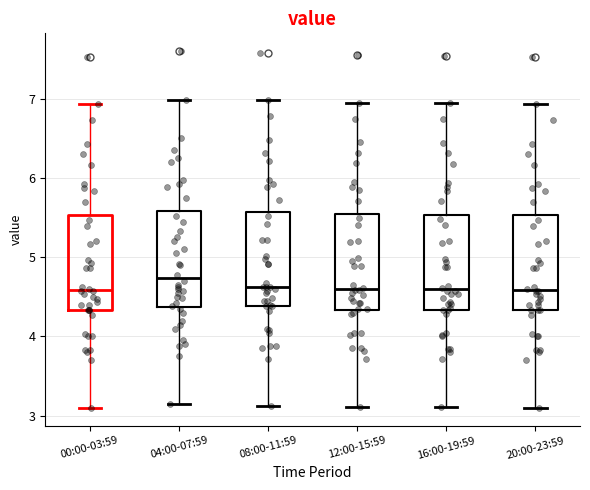

Reading left to right, read every box against the y-axis: the position of its median line, the range the box covers, and the ends of its whiskers. The values are not printed on the chart, so give them approximately, as read against the axis.

00:00-03:59: median 4.6, box 4.3 to 5.5, whiskers 3.1 to 6.9
04:00-07:59: median 4.7, box 4.4 to 5.6, whiskers 3.2 to 7.0
08:00-11:59: median 4.6, box 4.4 to 5.6, whiskers 3.1 to 7.0
12:00-15:59: median 4.6, box 4.3 to 5.5, whiskers 3.1 to 7.0
16:00-19:59: median 4.6, box 4.3 to 5.5, whiskers 3.1 to 6.9
20:00-23:59: median 4.6, box 4.3 to 5.5, whiskers 3.1 to 6.9